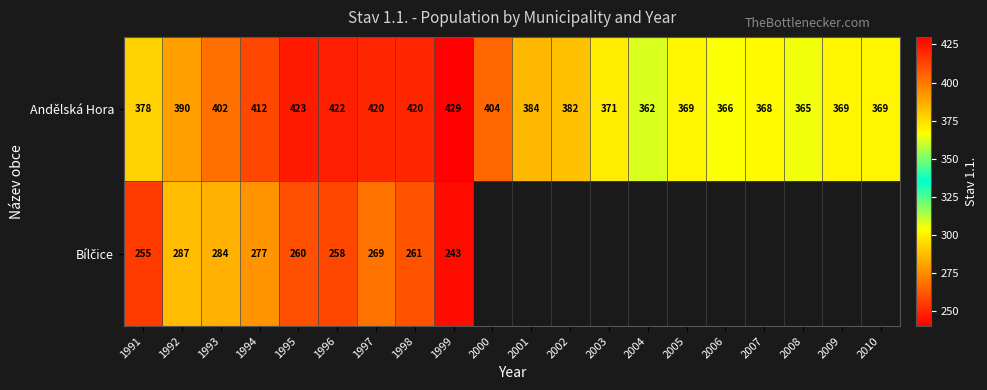

Which category has the lowest value in the Andělská Hora series?

2004